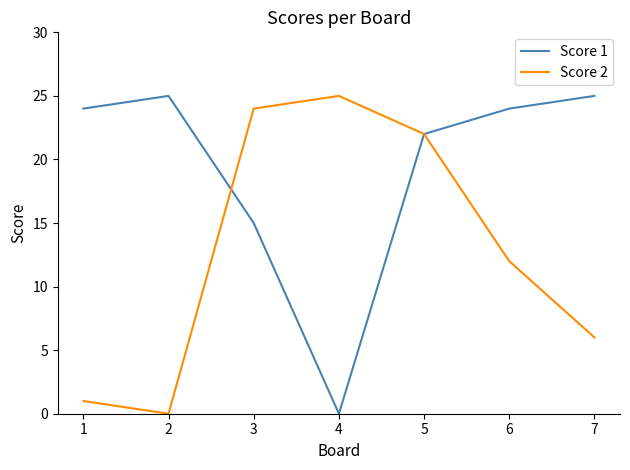

True or false: Score 1 has more than 1 points higher than both neighbors.

False